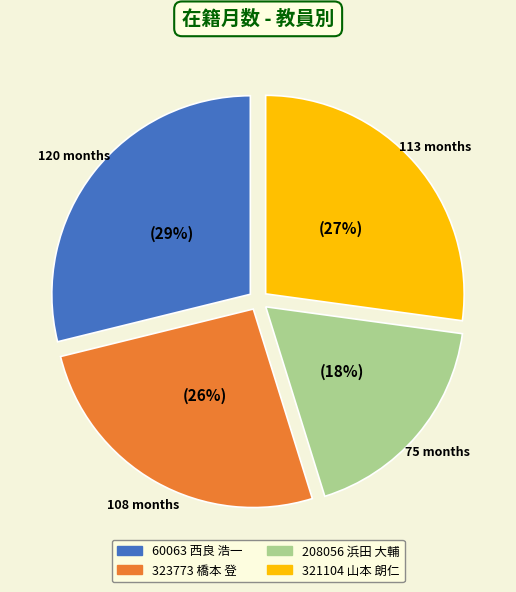

How many slices are in this pie chart?

4